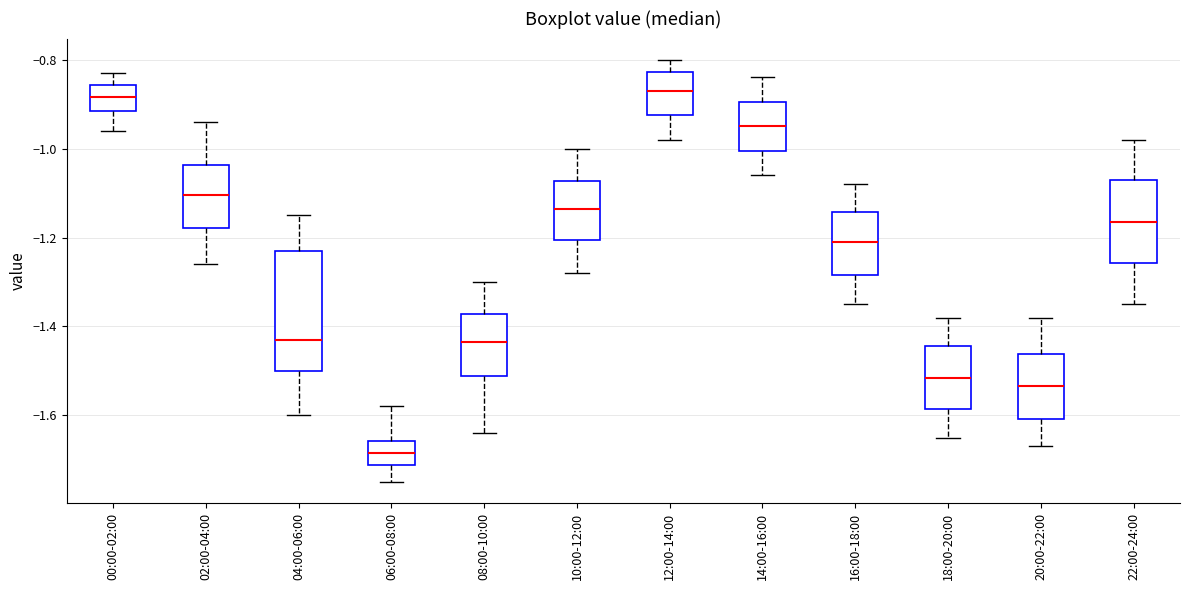

Where is the upper edge of the box for 08:00-10:00 on the y-axis? The values are not printed on the chart, so give them approximately, as read against the axis.

-1.38